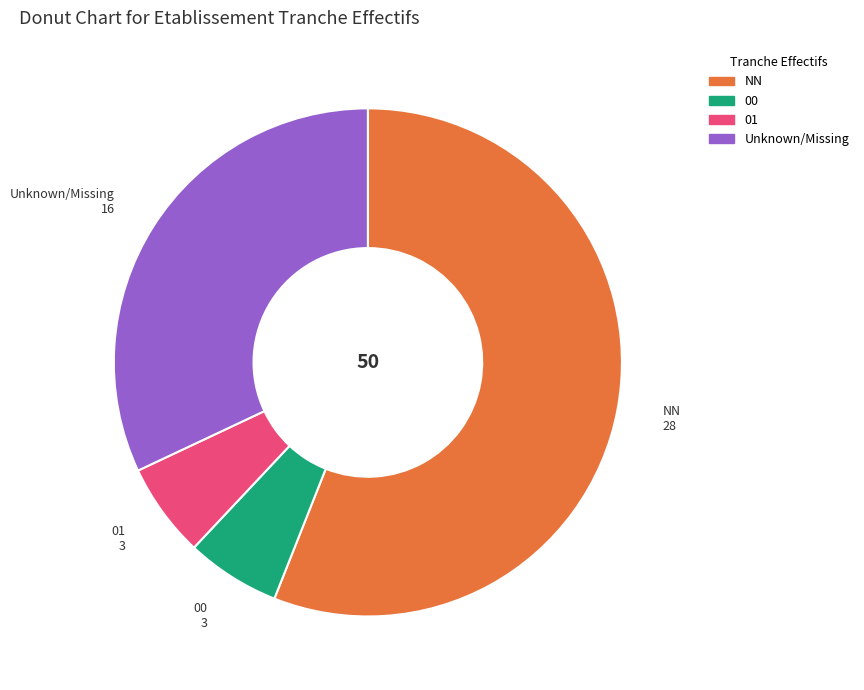

Is there any slice that represents more than half of the pie?

Yes